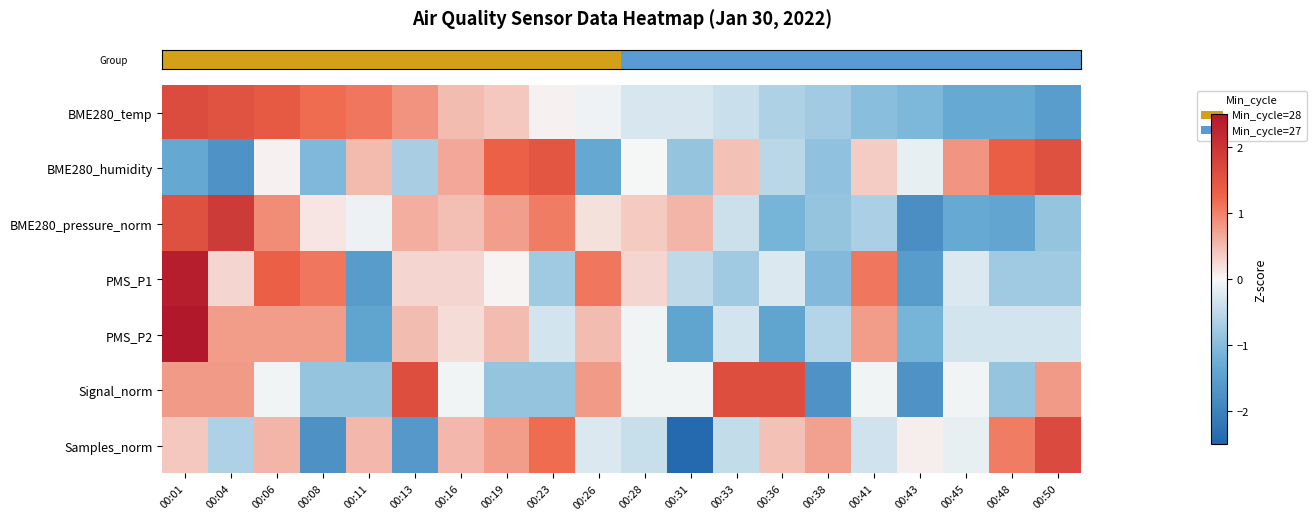

What is the minimum value shown in the chart?

-2.4